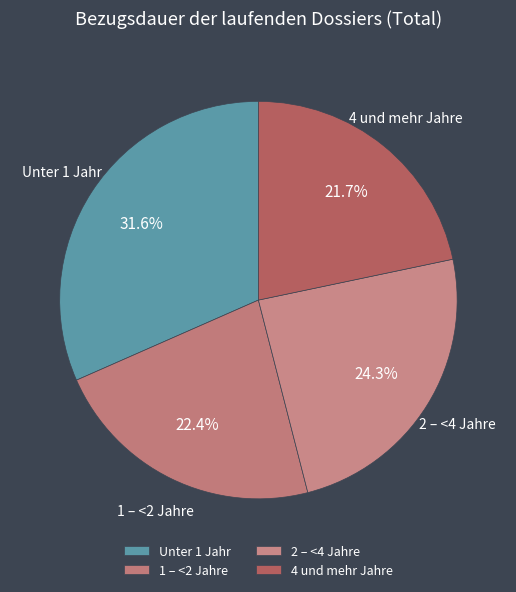

What percentage is the 4 und mehr Jahre slice, to the nearest percent?

22%